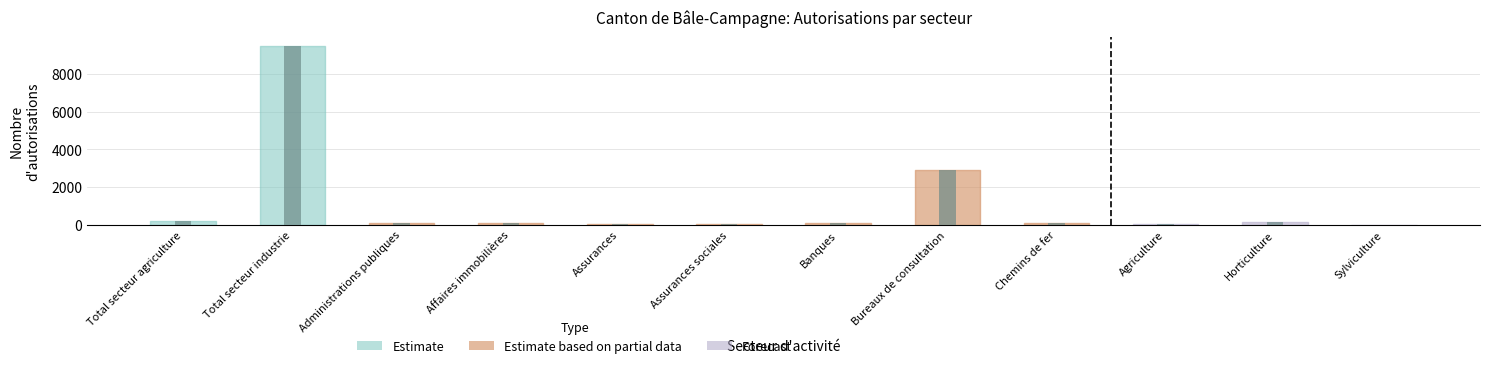

At which category does the chart reach its peak across all series?

Total secteur industrie